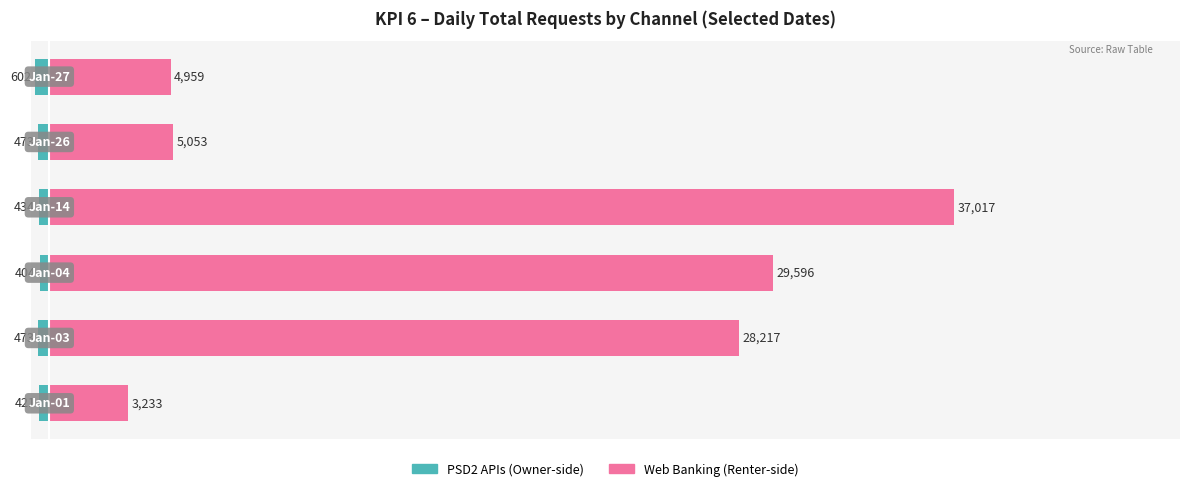

Rank the series at 4 from highest to lowest value.

Web Banking, PSD2 APIs